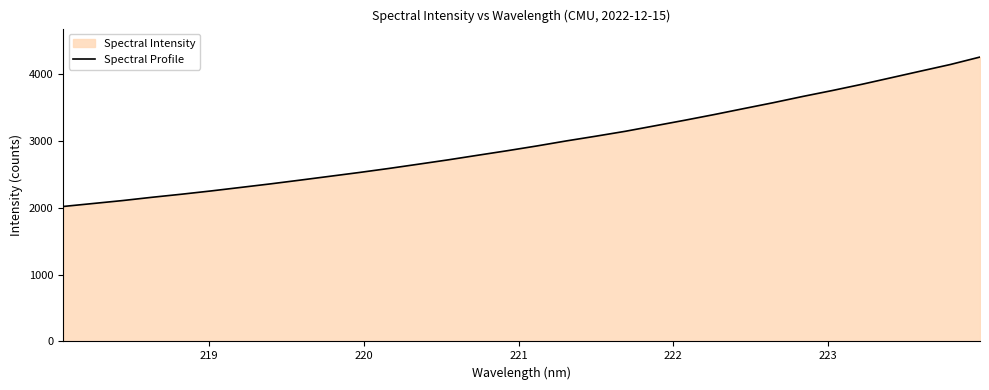

What is the minimum value shown in the chart?

2017.8